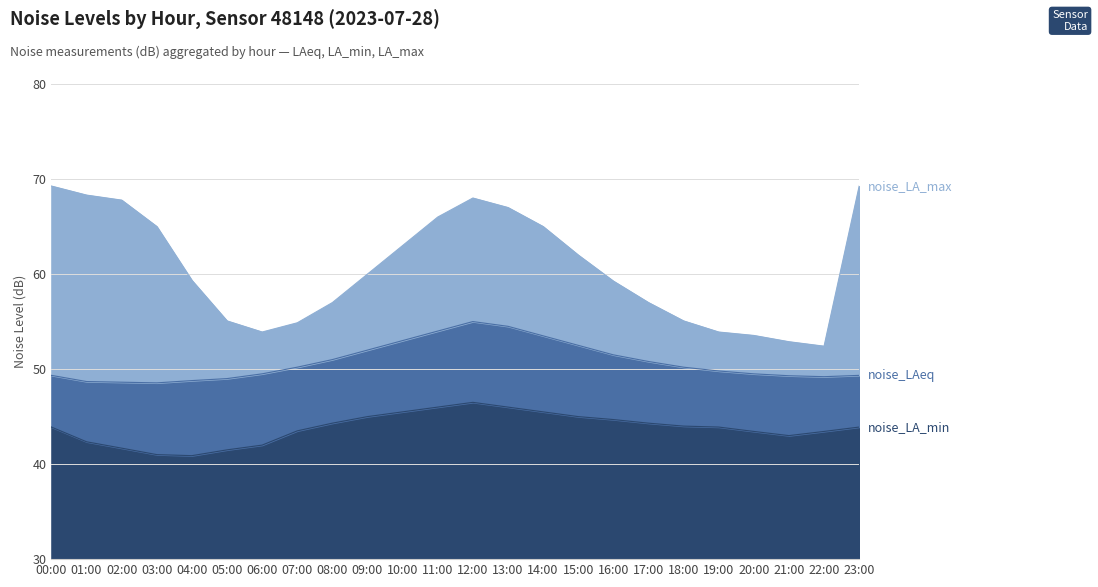

Where is noise_LAeq nearest to the value 51?

08:00